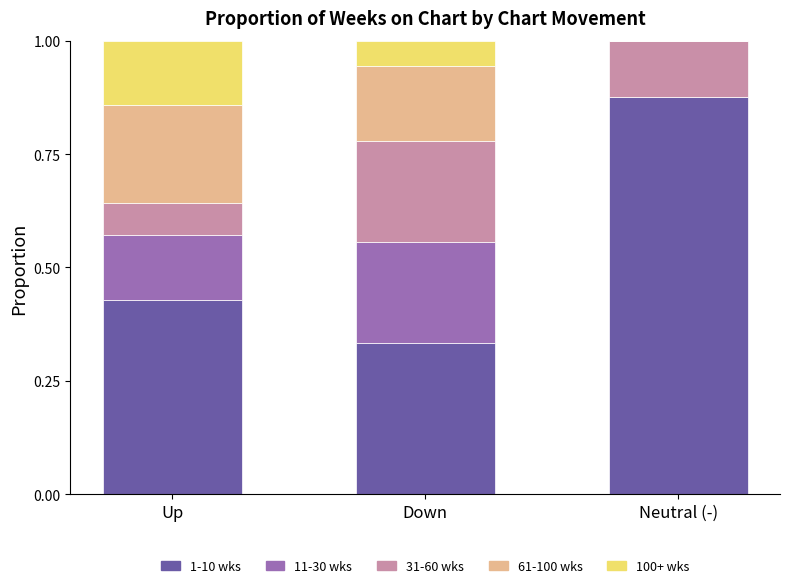

What is the total value across all series at Up?

1.0